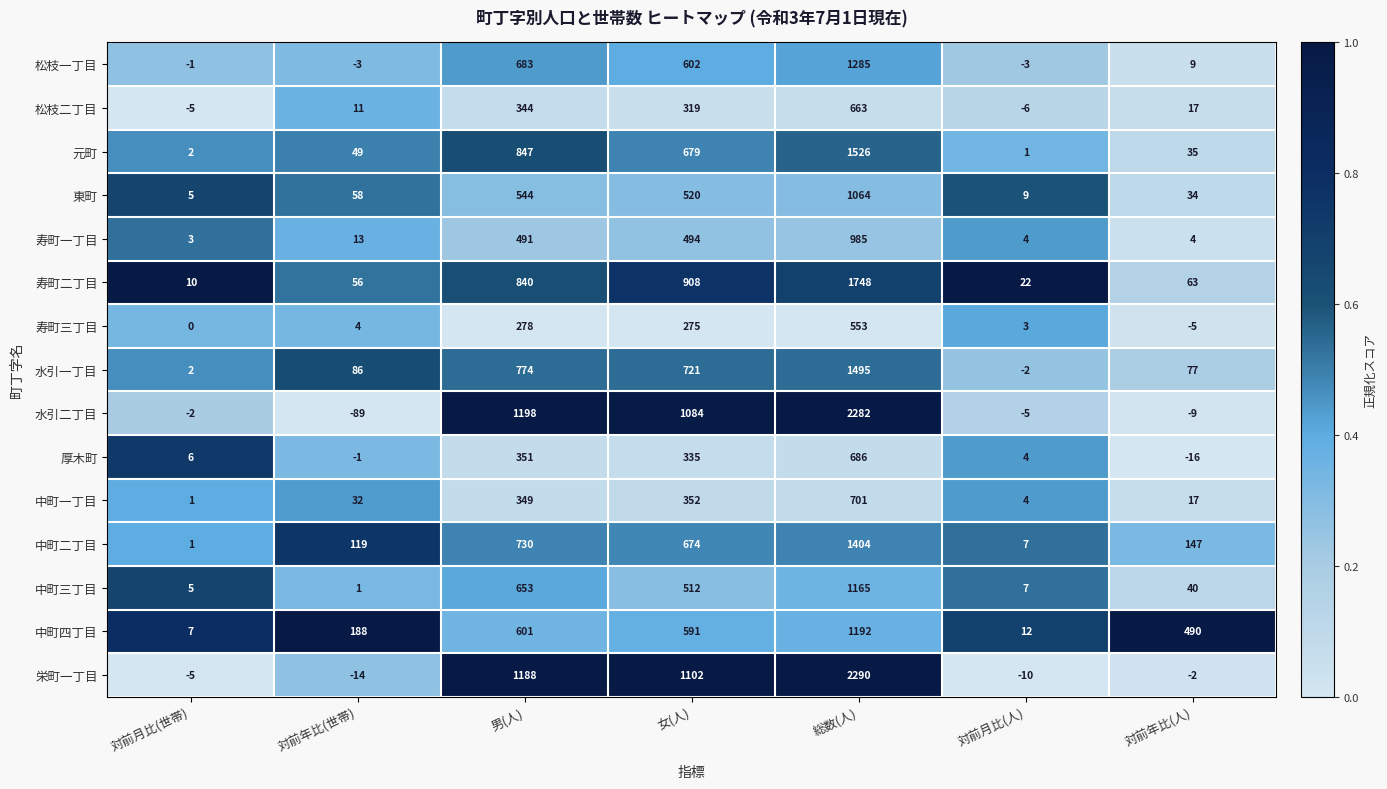

Is it true that 元町 equals 2330 at 総数(人)?

False